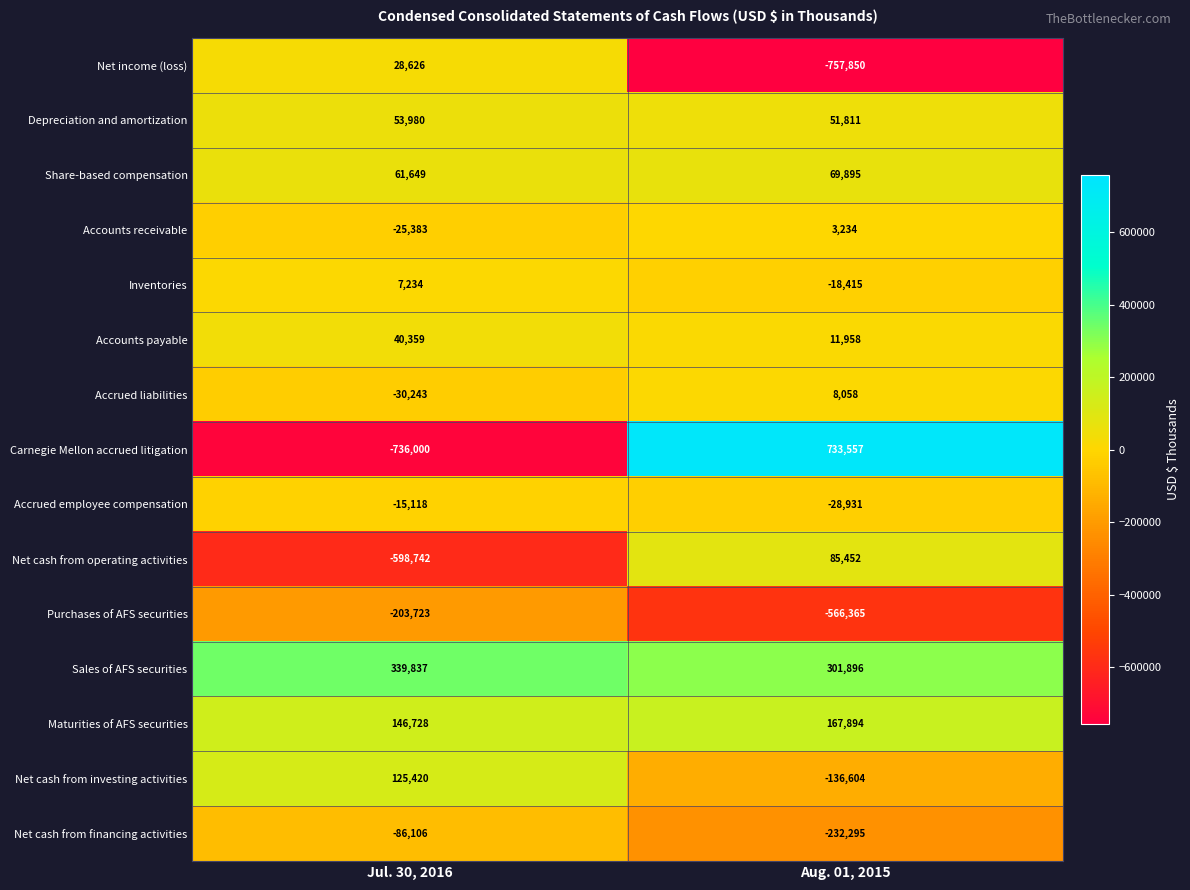

Reading left to right, what are all the values shown in this chart?

Net income (loss): Jul. 30, 2016=28626	Aug. 01, 2015=-757850
Depreciation and amortization: Jul. 30, 2016=53980	Aug. 01, 2015=51811
Share-based compensation: Jul. 30, 2016=61649	Aug. 01, 2015=69895
Accounts receivable: Jul. 30, 2016=-25383	Aug. 01, 2015=3234
Inventories: Jul. 30, 2016=7234	Aug. 01, 2015=-18415
Accounts payable: Jul. 30, 2016=40359	Aug. 01, 2015=11958
Accrued liabilities: Jul. 30, 2016=-30243	Aug. 01, 2015=8058
Carnegie Mellon accrued litigation: Jul. 30, 2016=-736000	Aug. 01, 2015=733557
Accrued employee compensation: Jul. 30, 2016=-15118	Aug. 01, 2015=-28931
Net cash from operating activities: Jul. 30, 2016=-598742	Aug. 01, 2015=85452
Purchases of AFS securities: Jul. 30, 2016=-203723	Aug. 01, 2015=-566365
Sales of AFS securities: Jul. 30, 2016=339837	Aug. 01, 2015=301896
Maturities of AFS securities: Jul. 30, 2016=146728	Aug. 01, 2015=167894
Net cash from investing activities: Jul. 30, 2016=125420	Aug. 01, 2015=-136604
Net cash from financing activities: Jul. 30, 2016=-86106	Aug. 01, 2015=-232295